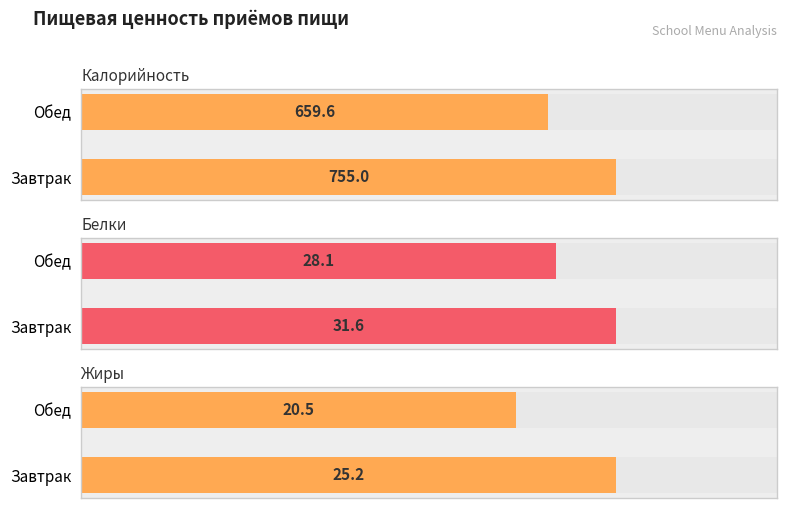

Are the bars horizontal?

Yes